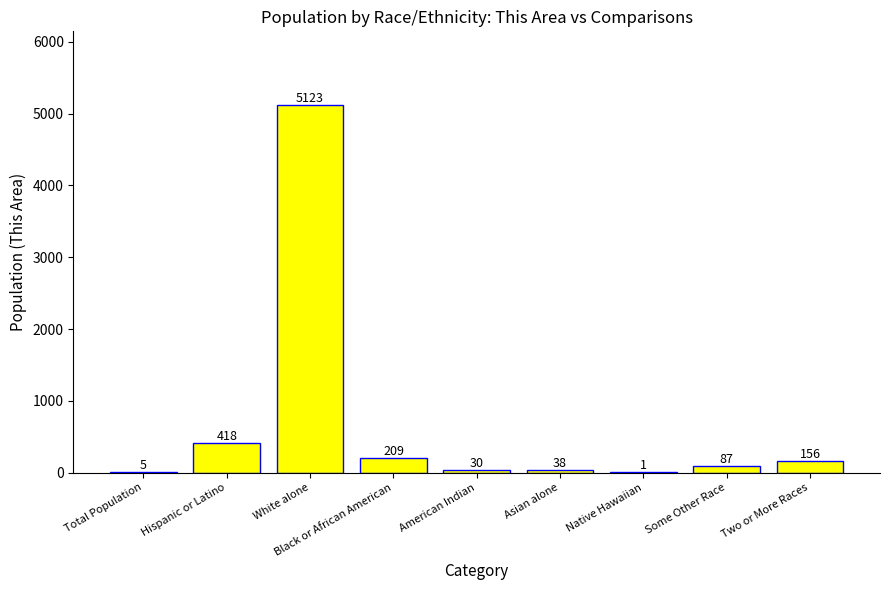

Where does the data first go above 87?

Hispanic or Latino